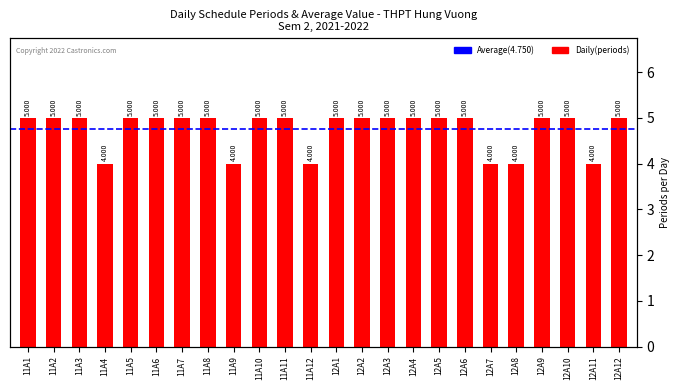

The chart shows a value of 5 at 12A4. True or false?

True